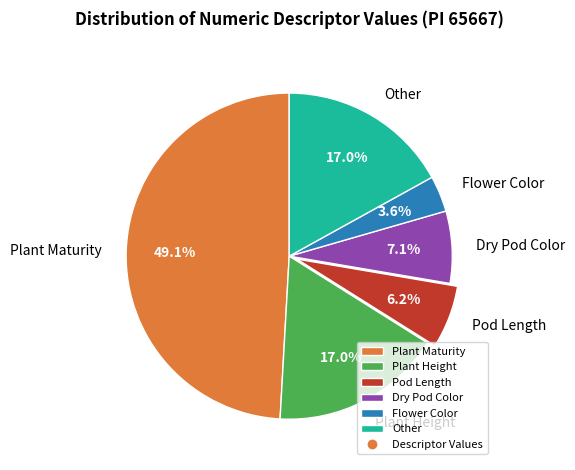

True or false: Plant Height accounts for 22% of the total.

False